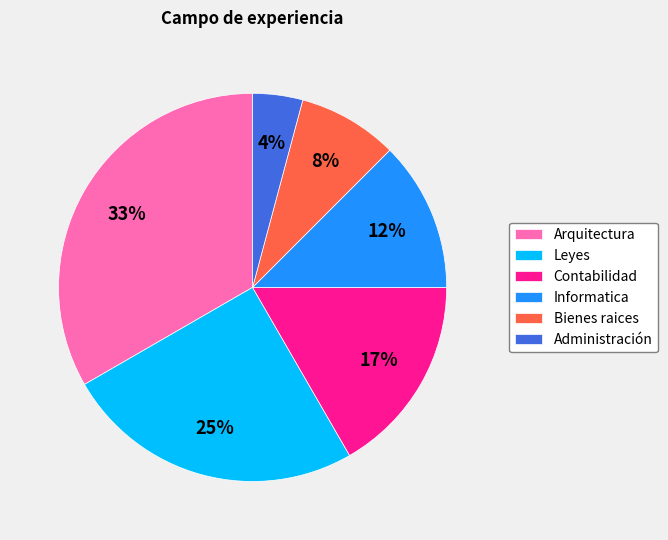

To the nearest percent, what is the combined percentage of Contabilidad and Administración?

21%